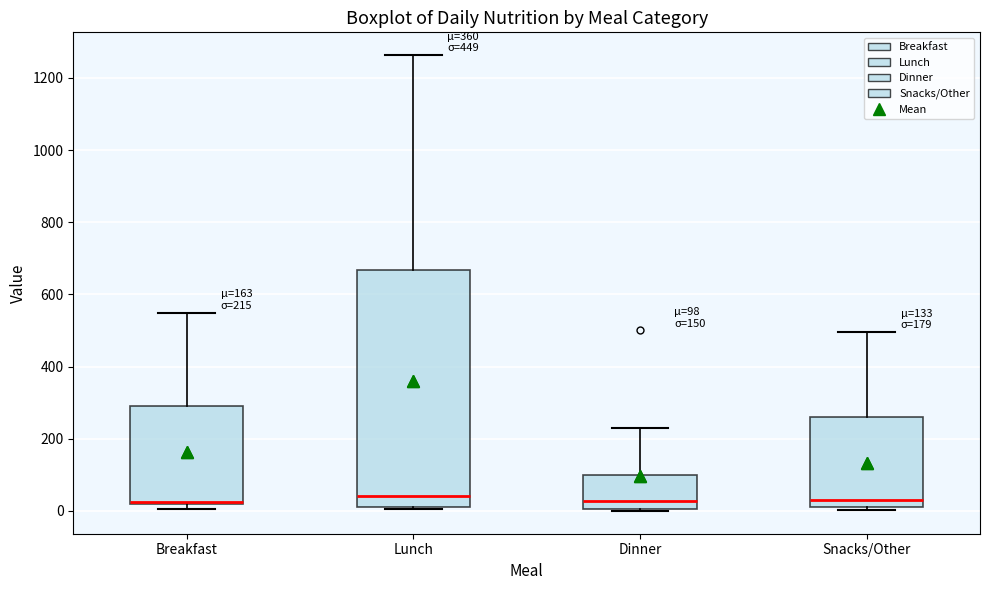

Comparing the boxes themselves (not the whiskers), which one is the tallest?

Lunch